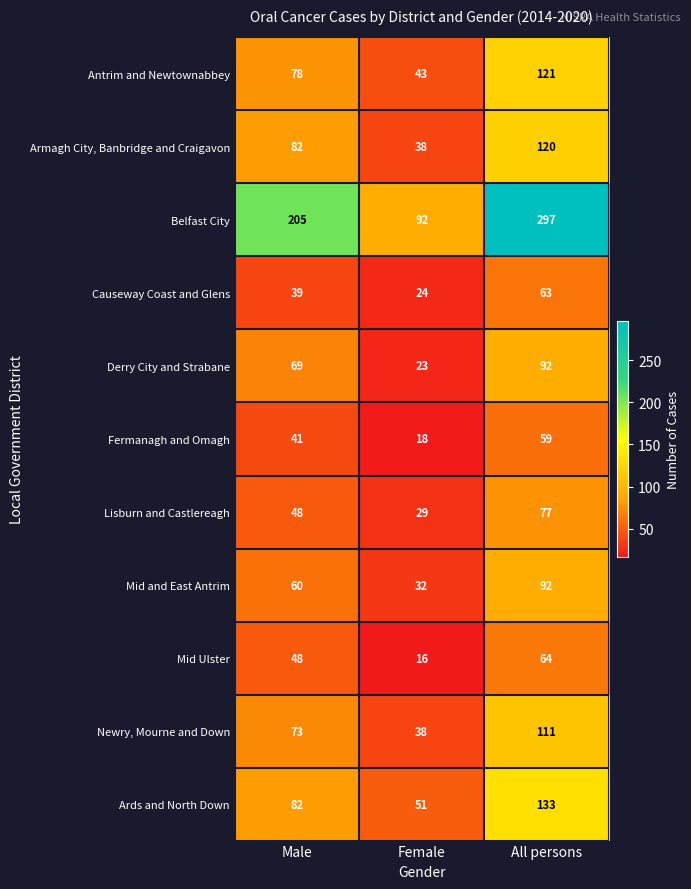

Count the Derry City and Strabane values in the range 23 to 92.

3